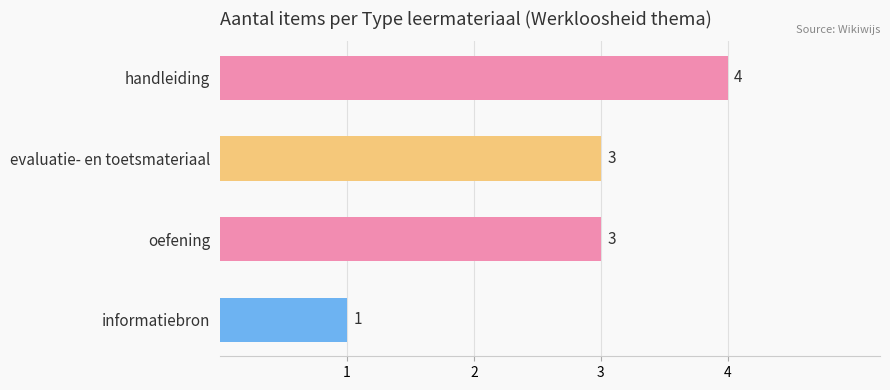

How many values are between 3 and 4?

3